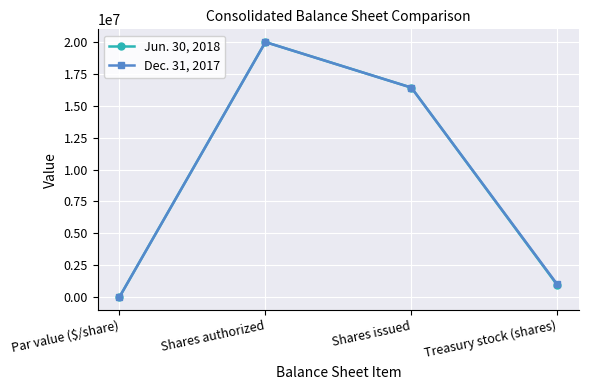

The value of Dec. 31, 2017 at Shares authorized is 20000000. True or false?

True